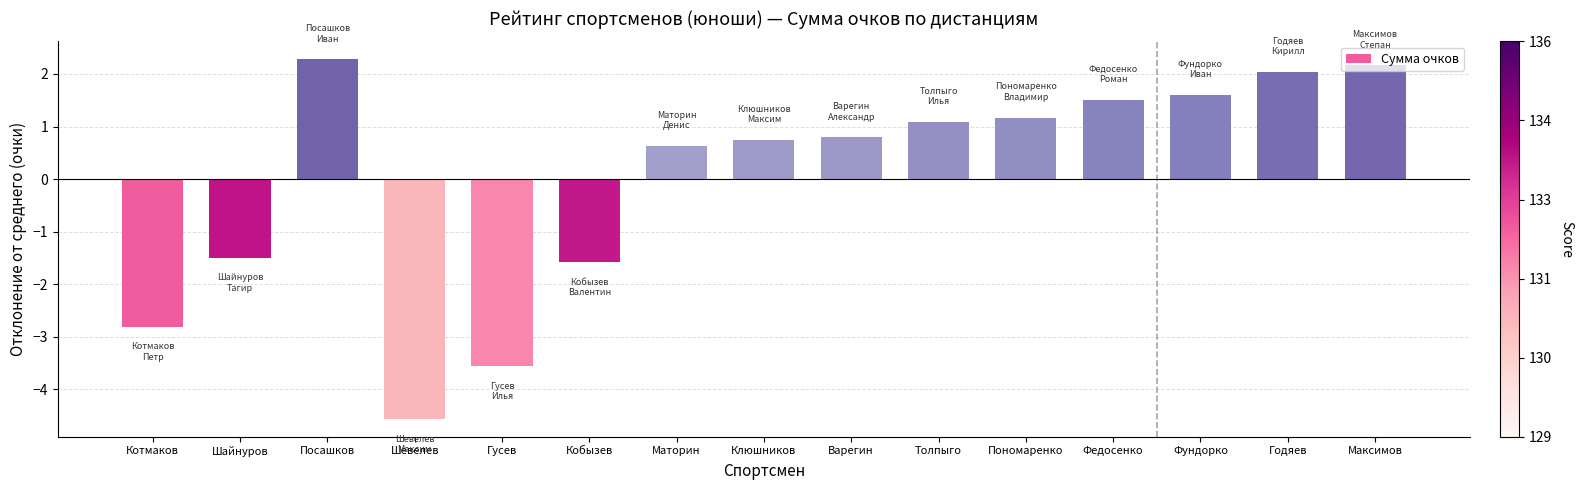

Reading right to left, extract all data points from this chart.

Максимов=2.2	Годяев=2.0	Фундорко=1.6	Федосенко=1.5	Пономаренко=1.2	Толпыго=1.1	Варегин=0.8	Клюшников=0.7	Маторин=0.6	Кобызев=-1.6	Гусев=-3.6	Шевелев=-4.6	Посашков=2.3	Шайнуров=-1.5	Котмаков=-2.8